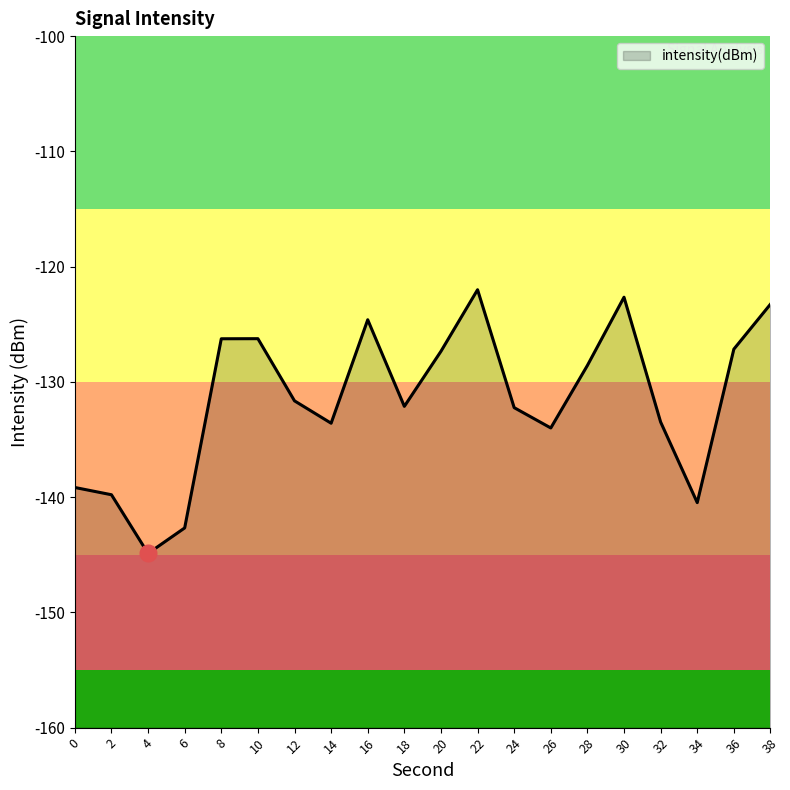

Read the value at 12.

-131.6